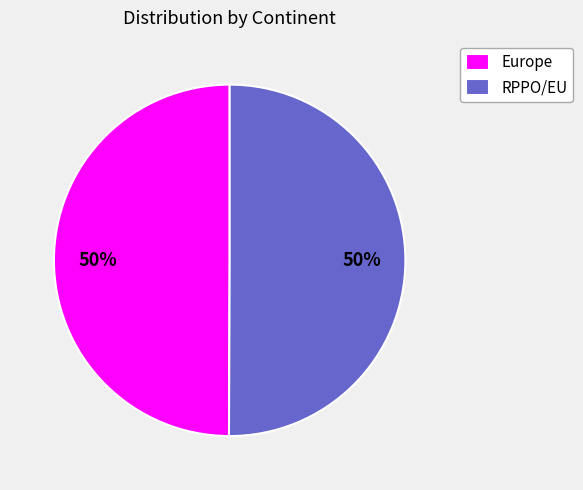

What percentage is the RPPO/EU slice, to the nearest percent?

50%